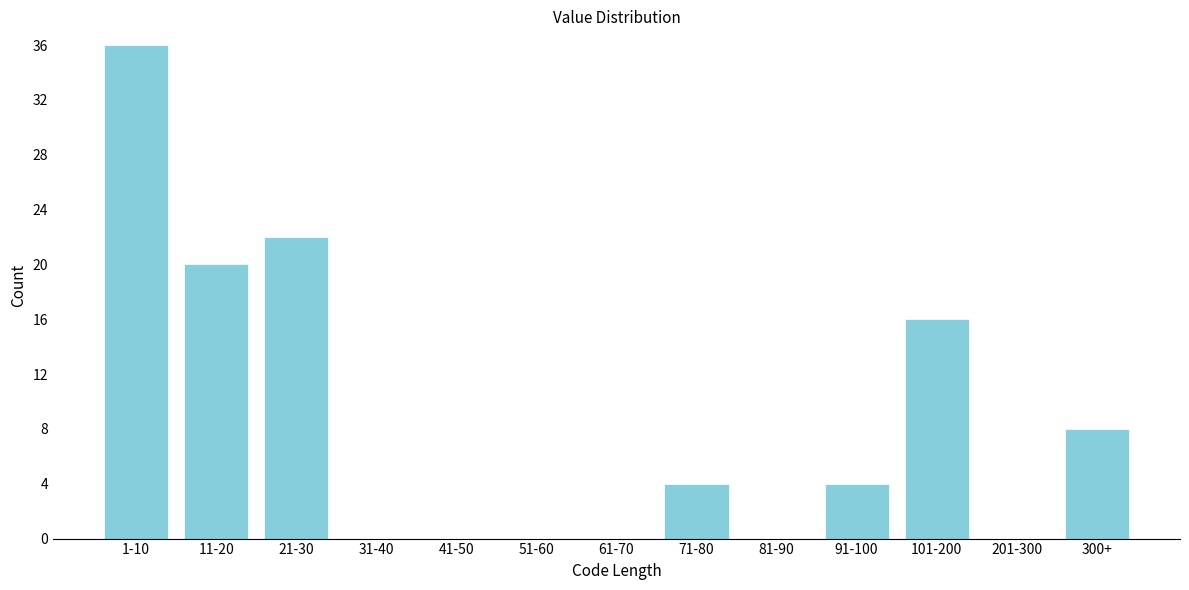

Reading right to left, what are all the values shown in this chart?

300+=8	201-300=0	101-200=16	91-100=4	81-90=0	71-80=4	61-70=0	51-60=0	41-50=0	31-40=0	21-30=22	11-20=20	1-10=36